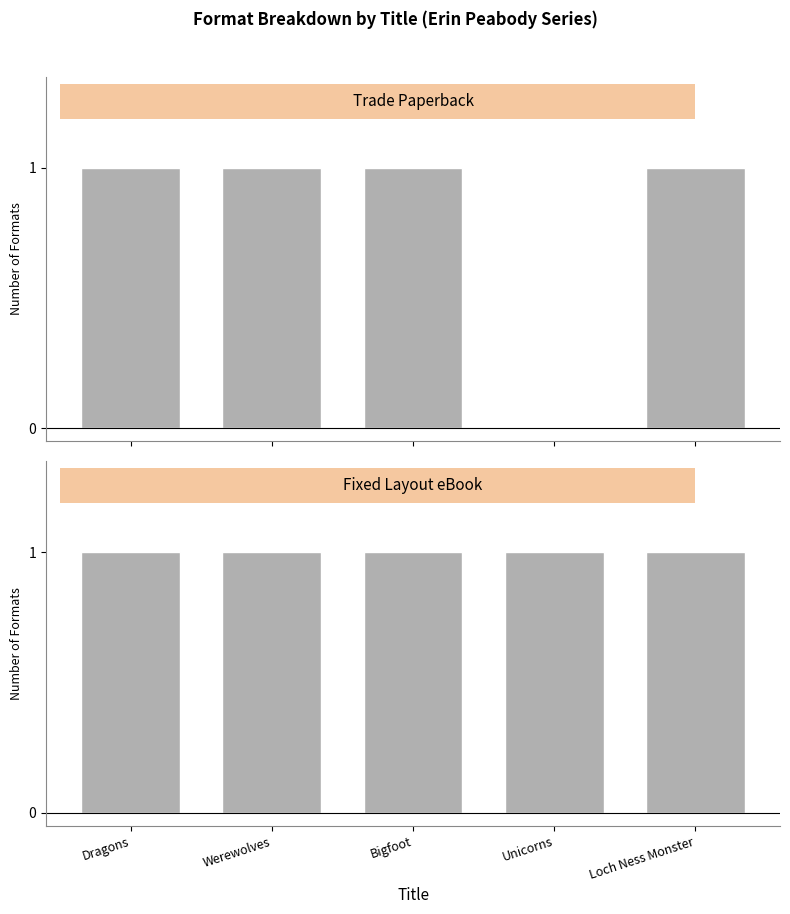

Which series has the largest total across all categories?

Fixed Layout eBook